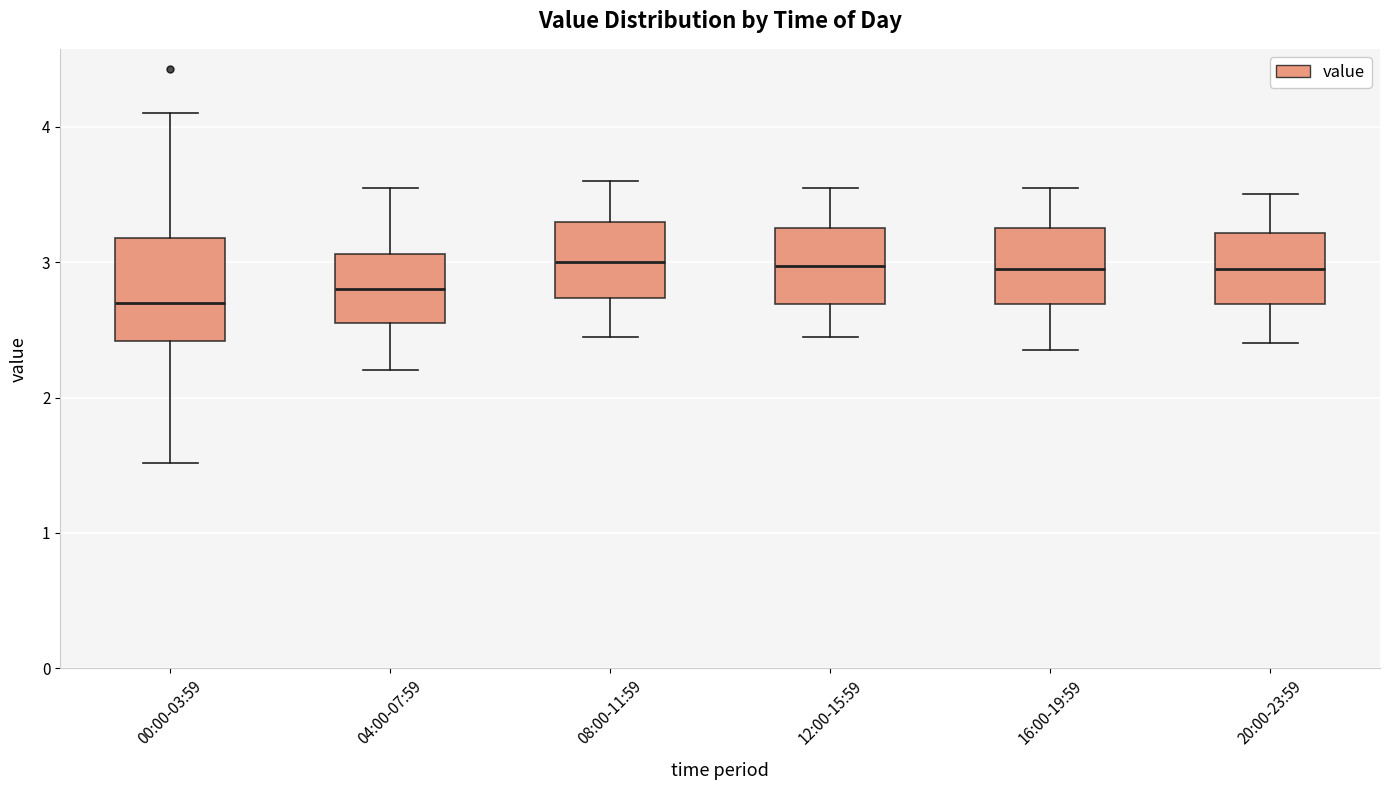

Reading left to right, transcribe this box plot: for each box, give where its median line is, the range the box spans, and where its two whiskers end, as read against the y-axis. The values are not printed on the chart, so give them approximately, as read against the axis.

00:00-03:59: median 2.7, box 2.4 to 3.2, whiskers 1.5 to 4.1
04:00-07:59: median 2.8, box 2.6 to 3.1, whiskers 2.2 to 3.6
08:00-11:59: median 3.0, box 2.7 to 3.3, whiskers 2.5 to 3.6
12:00-15:59: median 3.0, box 2.7 to 3.3, whiskers 2.5 to 3.6
16:00-19:59: median 3.0, box 2.7 to 3.3, whiskers 2.4 to 3.6
20:00-23:59: median 3.0, box 2.7 to 3.2, whiskers 2.4 to 3.5